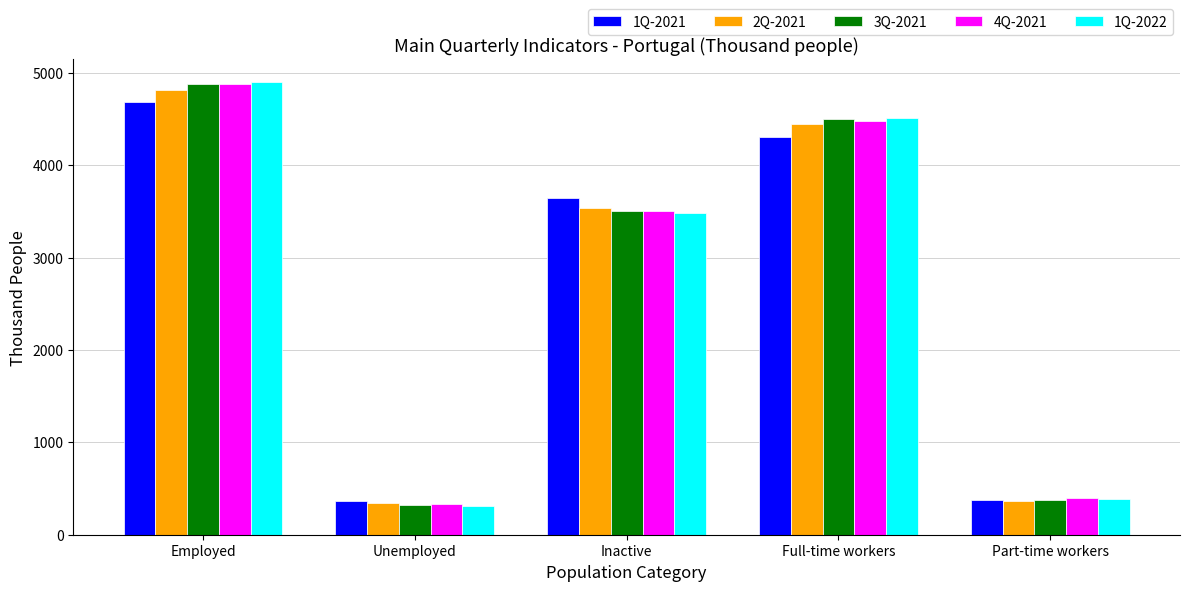

What is the minimum value for 1Q-2022?

308.4